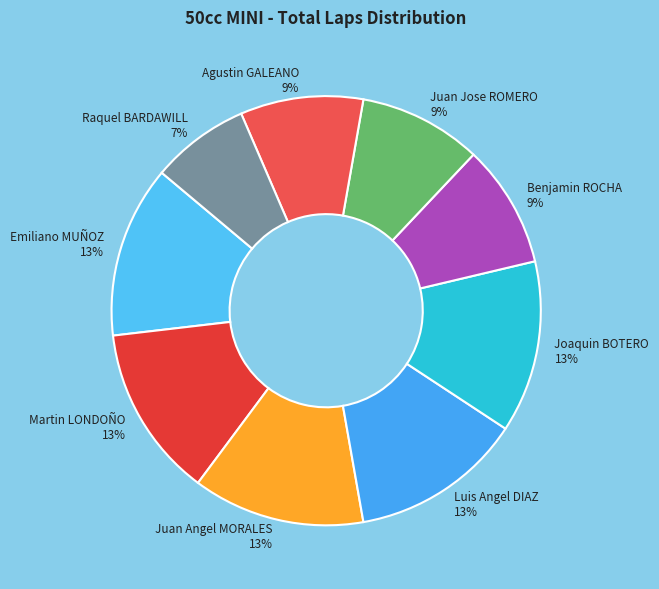

To the nearest percent, what is the difference between the largest and smallest slice percentages?

6%